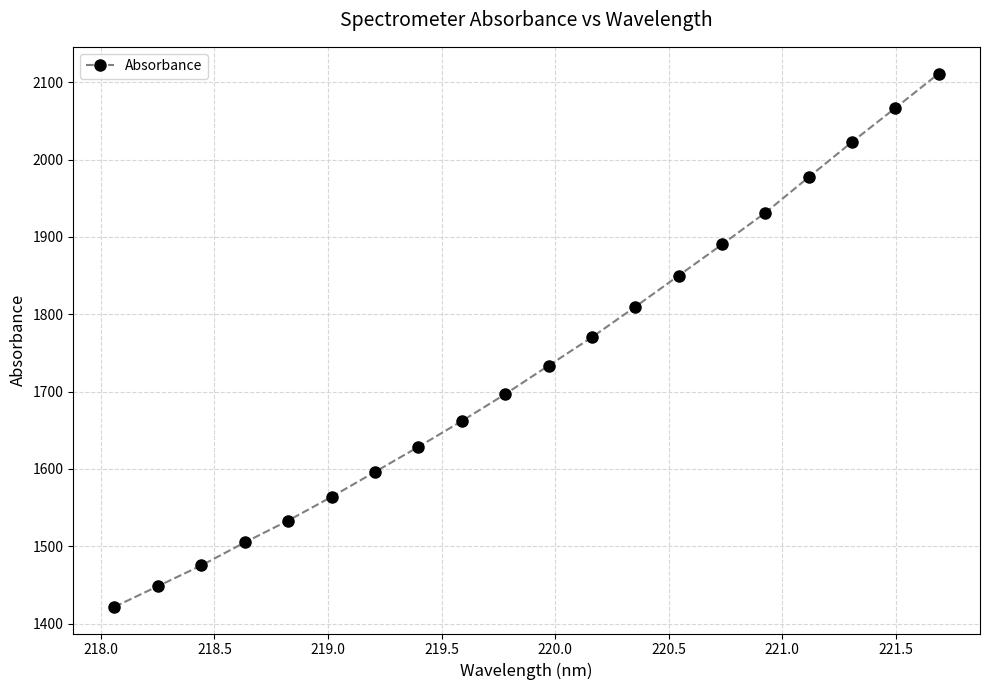

What is the minimum value shown in the chart?

1421.7